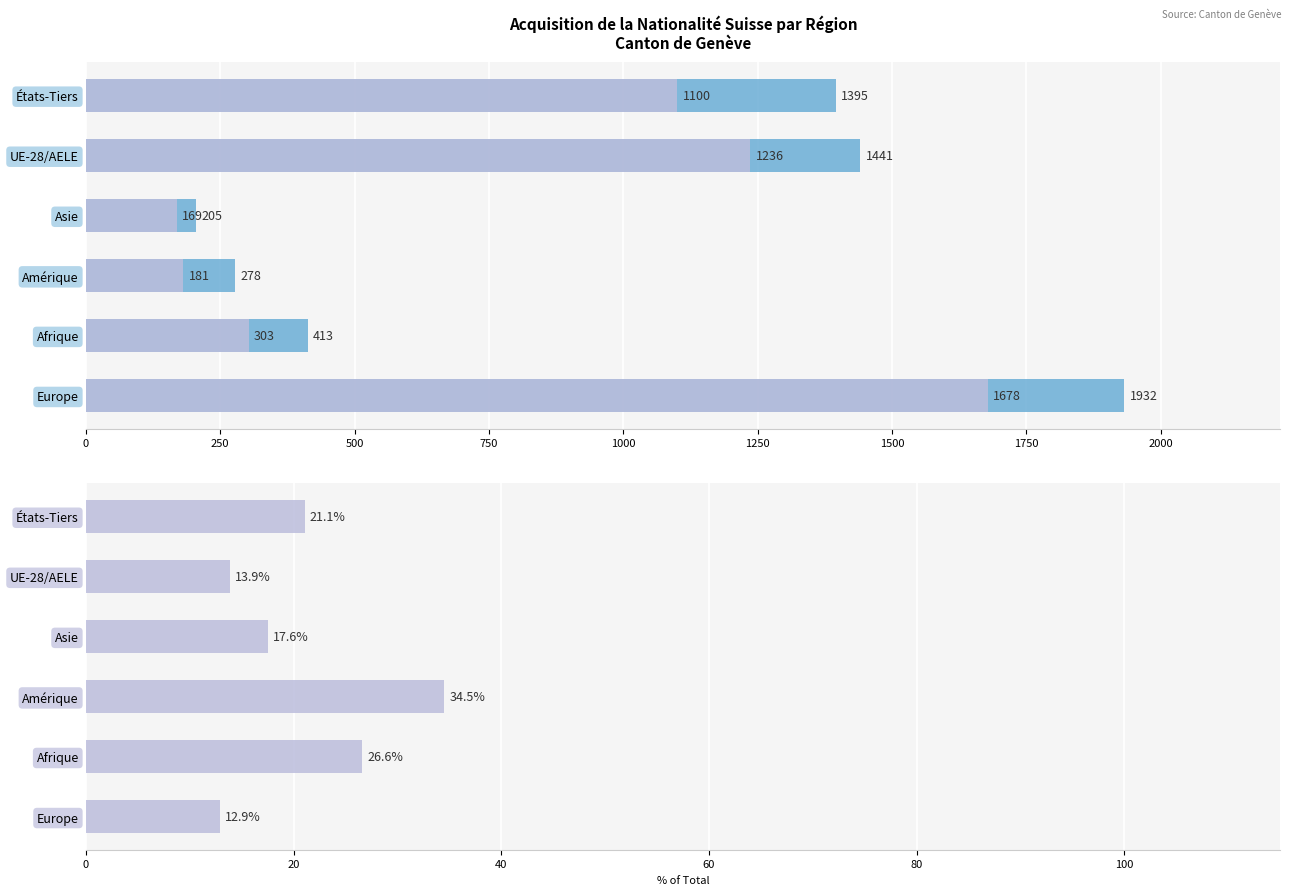

What is the difference between the second highest and second lowest values in the Total Naturalisations series?

1163.0